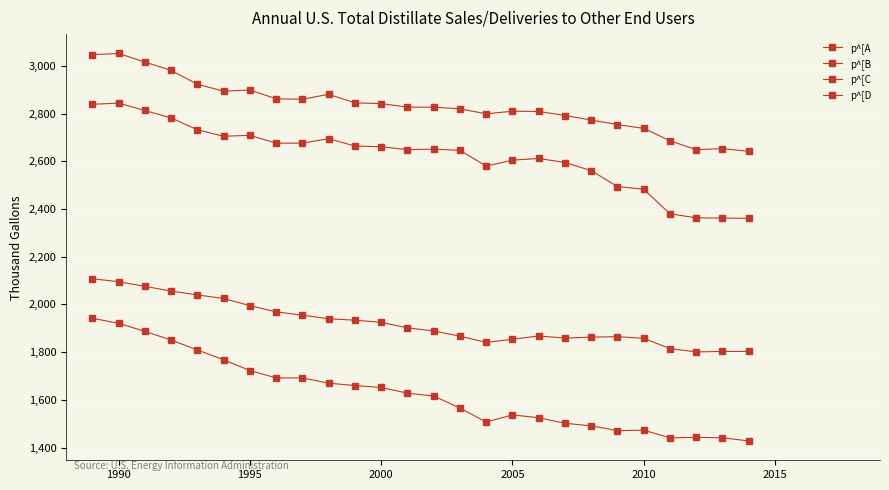

Does the chart have visible grid lines?

Yes